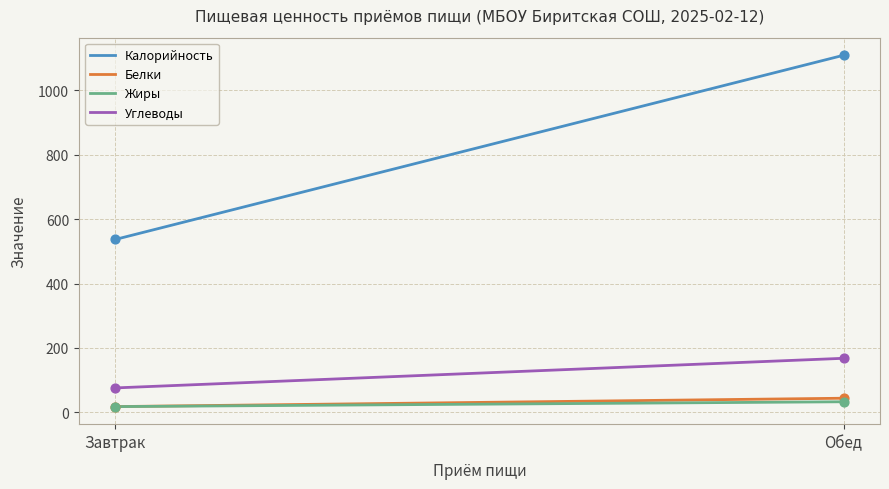

At how many categories does at least one series exceed 506?

300